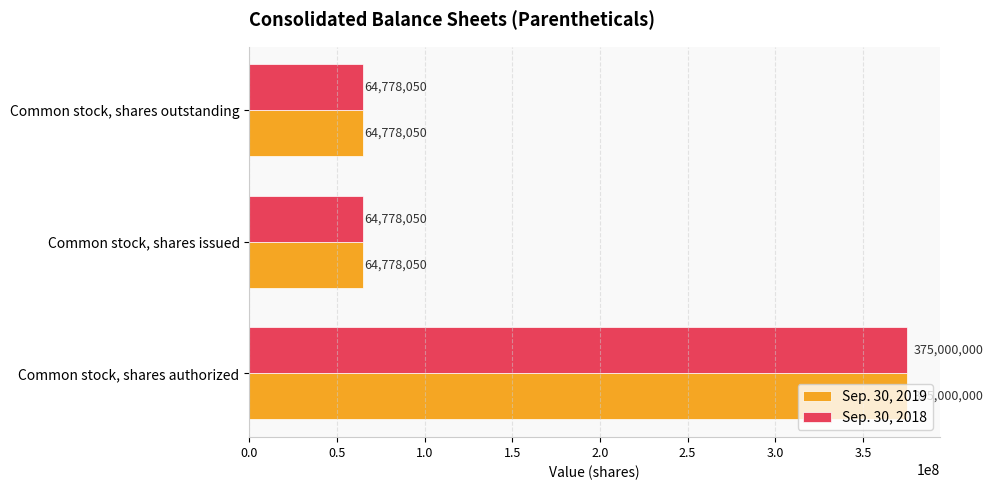

What is the total value across all series at Common stock, shares issued?

129556100